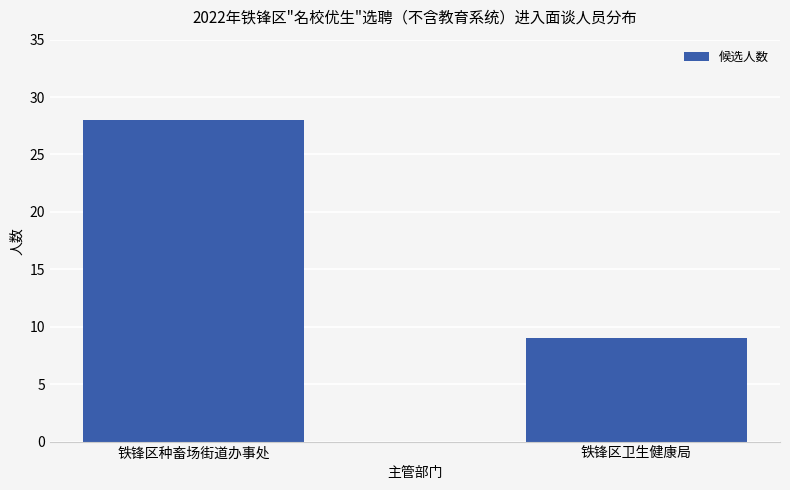

Is it true that the value at 铁锋区种畜场街道办事处 is 43?

False